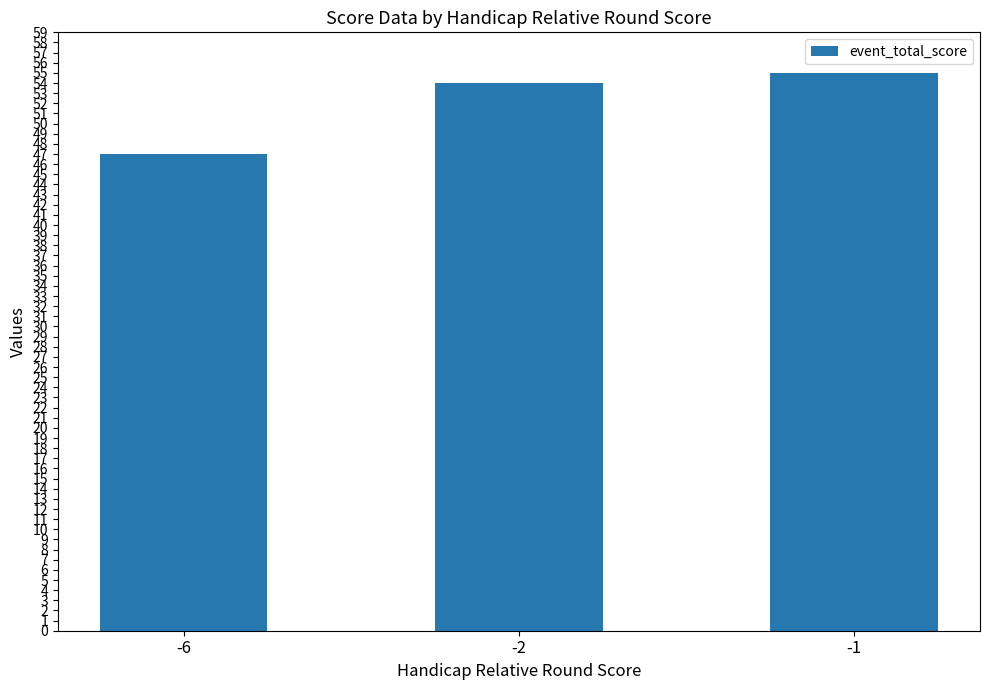

Which has a higher value, -6 or -1?

-1